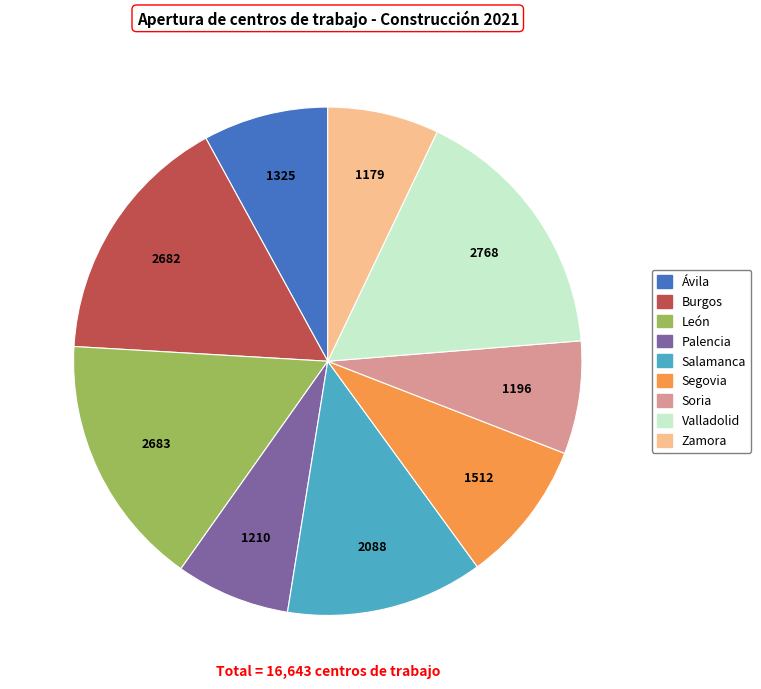

Do Palencia and Ávila together represent more than half of the pie?

No